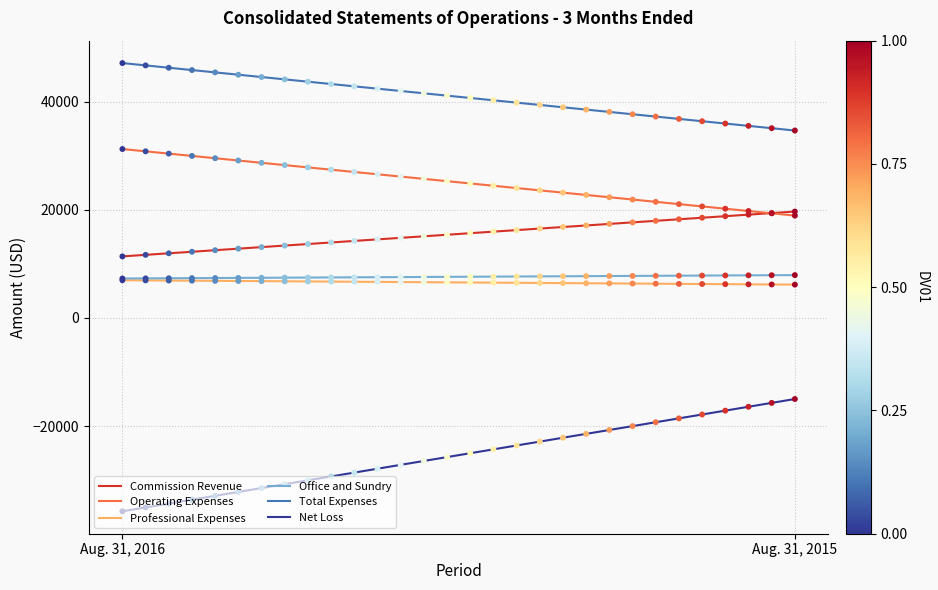

Is the value of Professional Expenses at Aug. 31, 2016 greater than the value of Net Loss at Aug. 31, 2016?

Yes